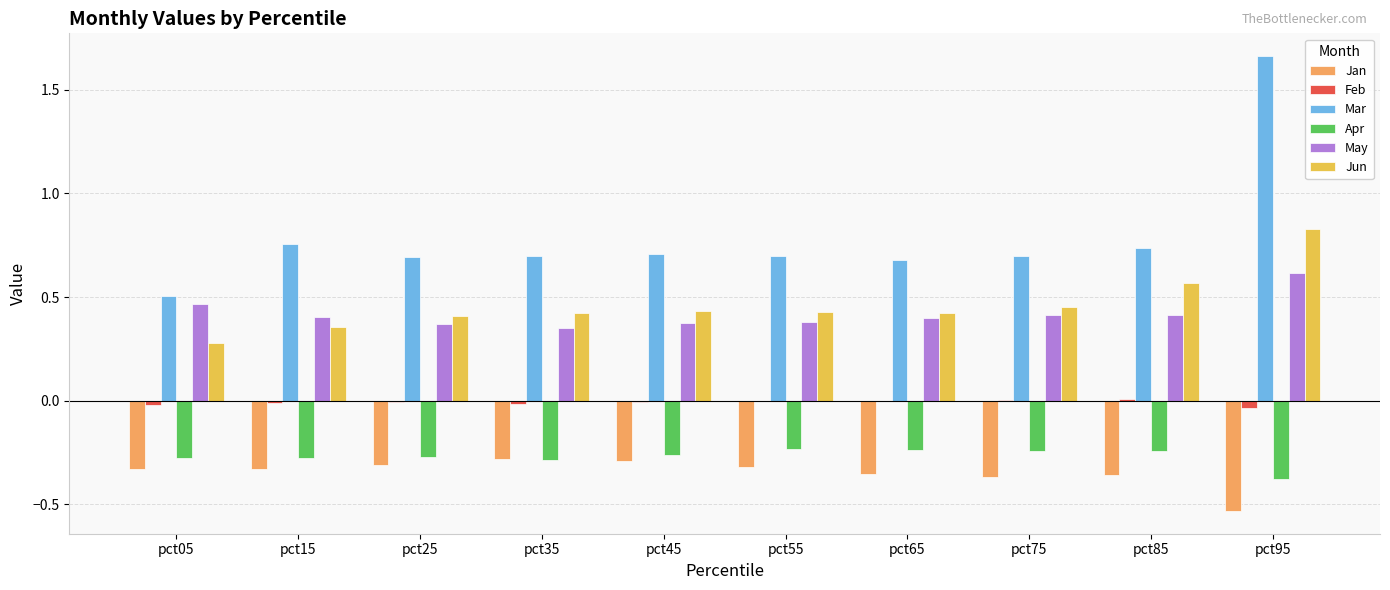

Which series has the largest total across all categories?

Mar